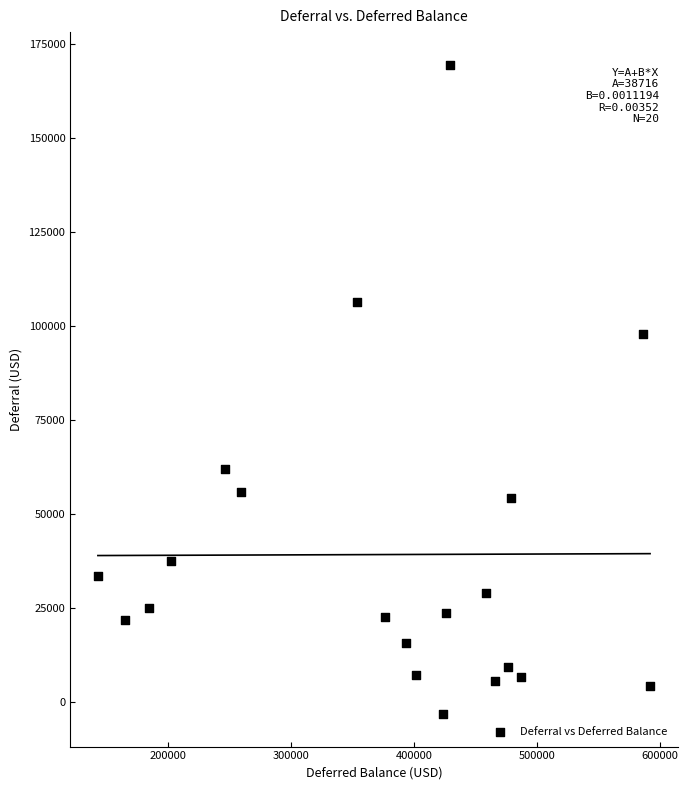

What Y value in the scatter plot is closest to 83070?

97919.2